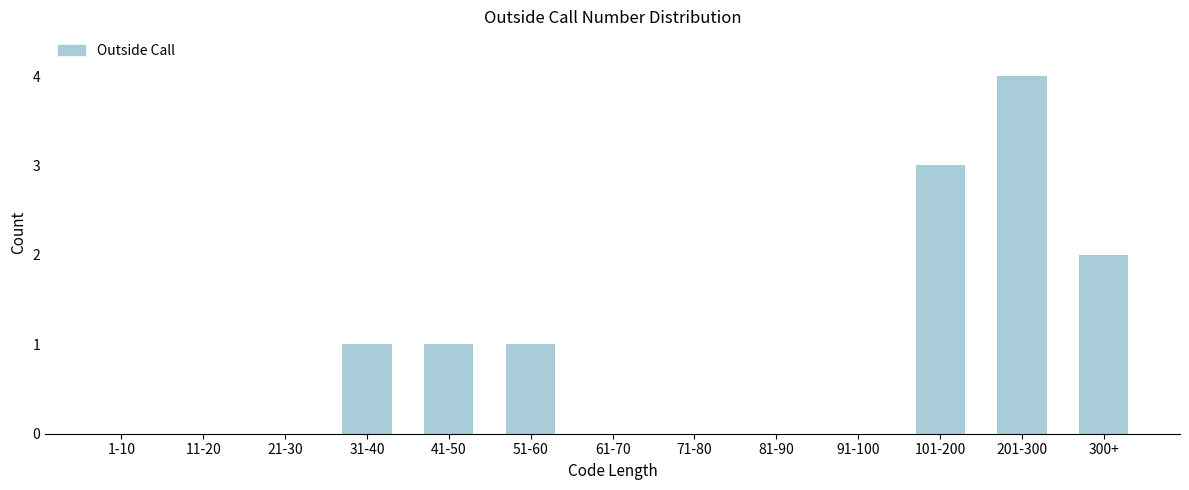

Reading left to right, what are all the values shown in this chart?

1-10=0	11-20=0	21-30=0	31-40=1	41-50=1	51-60=1	61-70=0	71-80=0	81-90=0	91-100=0	101-200=3	201-300=4	300+=2